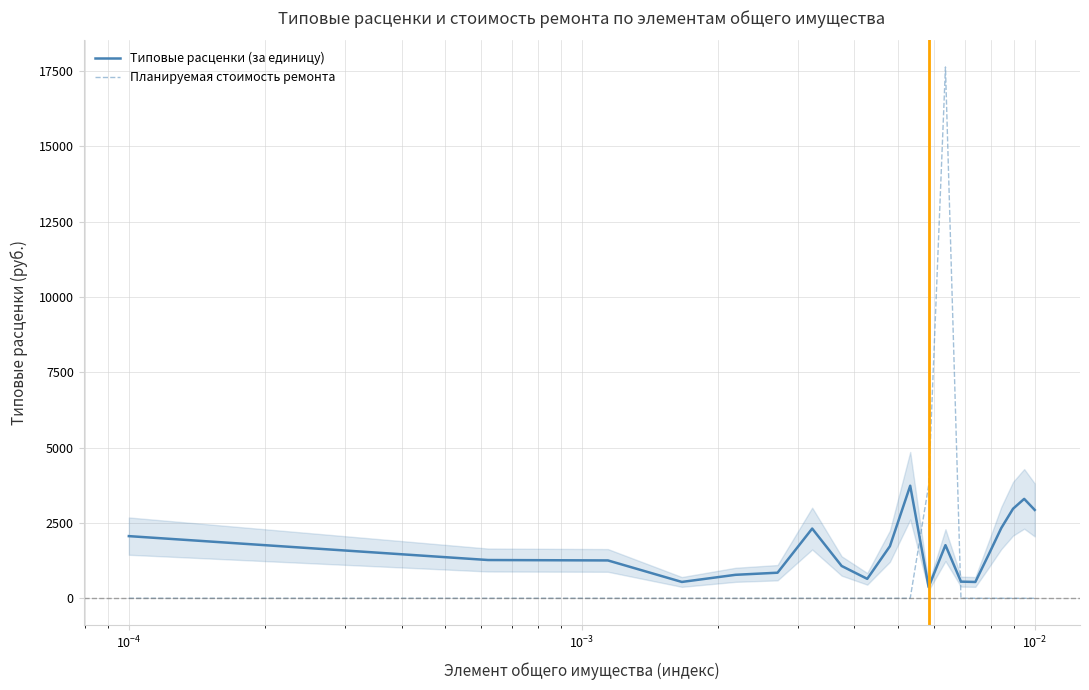

What is the maximum value for Планируемая стоимость ремонта?

17632.1